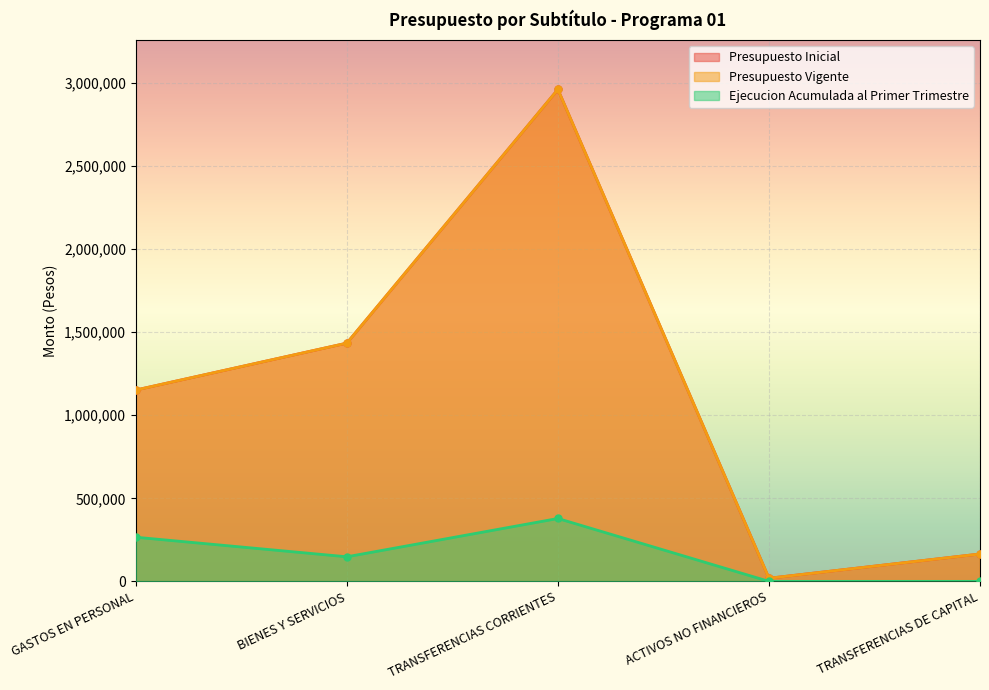

What is the average value of the Presupuesto Vigente series?

1146143